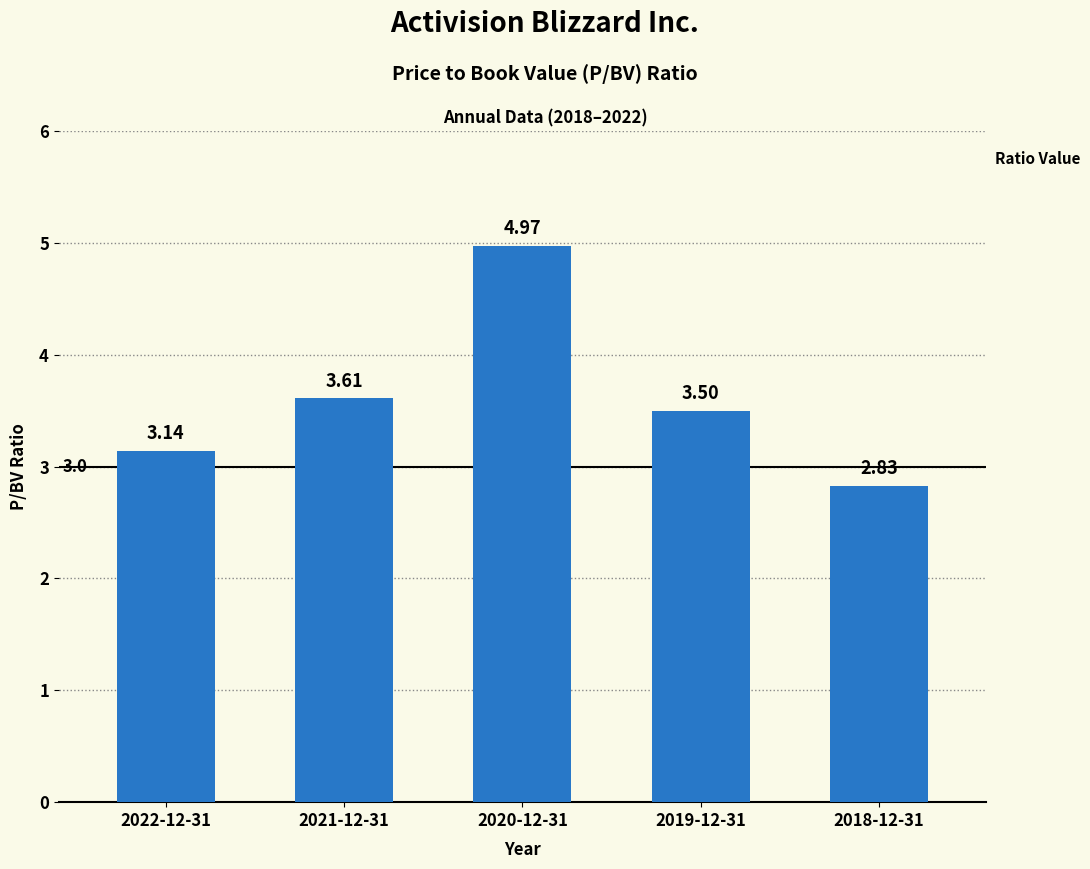

What is the change in value from 2021-12-31 to 2019-12-31?

-0.1